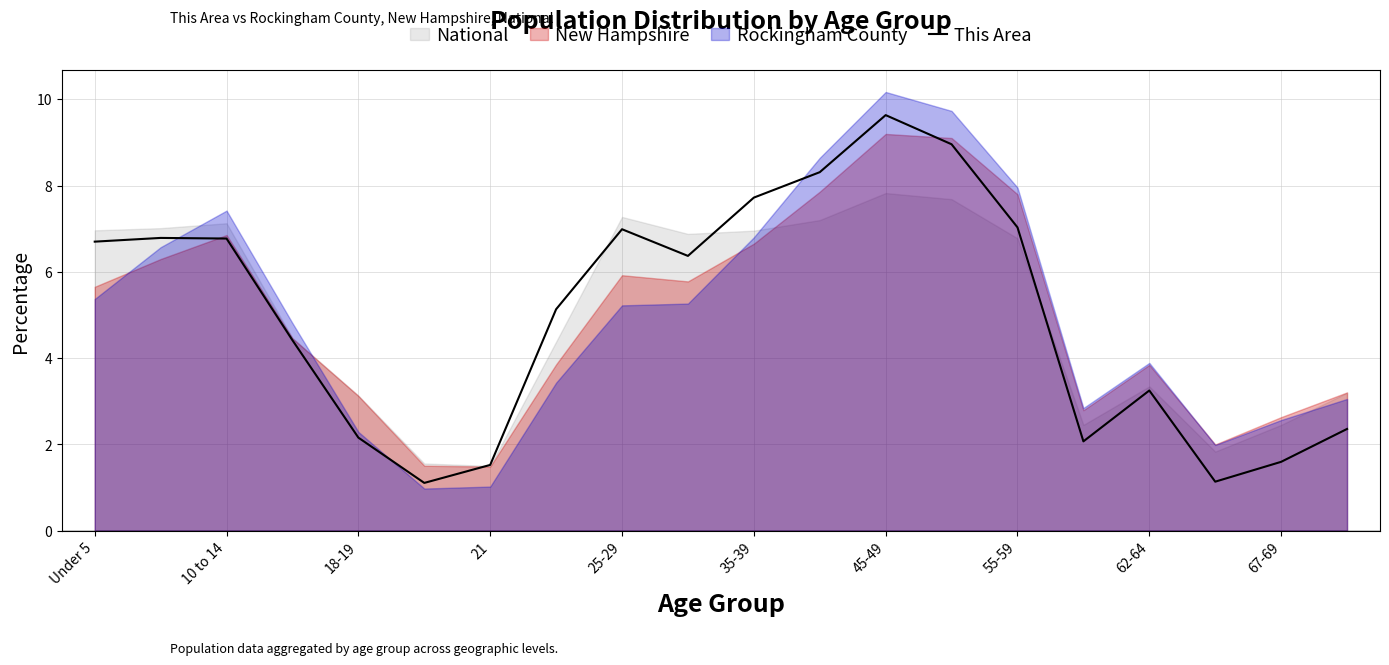

What is the value of the 9th point from the left?

7.0